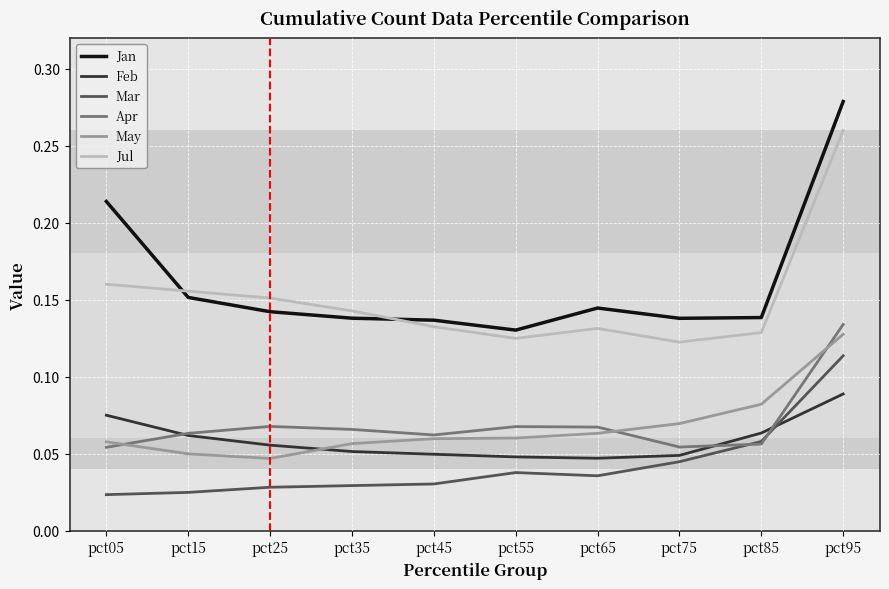

Which label corresponds to the largest value in the chart?

pct95